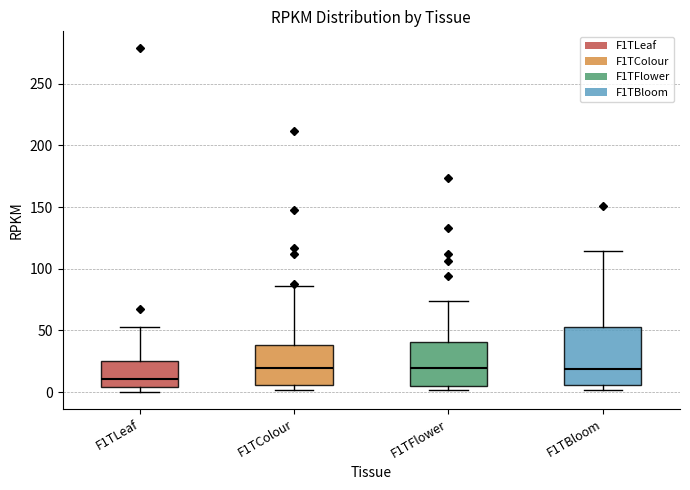

Where is the lower edge of the box for F1TLeaf on the y-axis? The values are not printed on the chart, so give them approximately, as read against the axis.

5